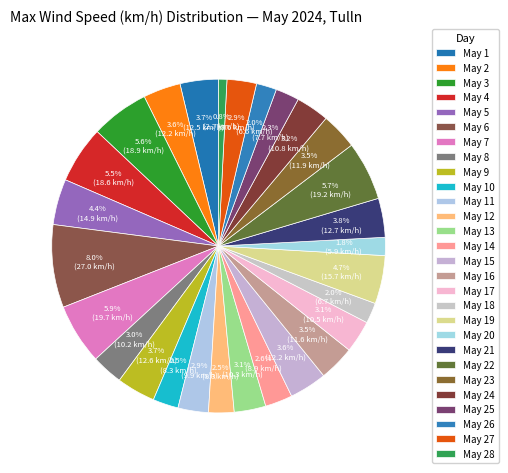

Which slice is the largest?

May 6